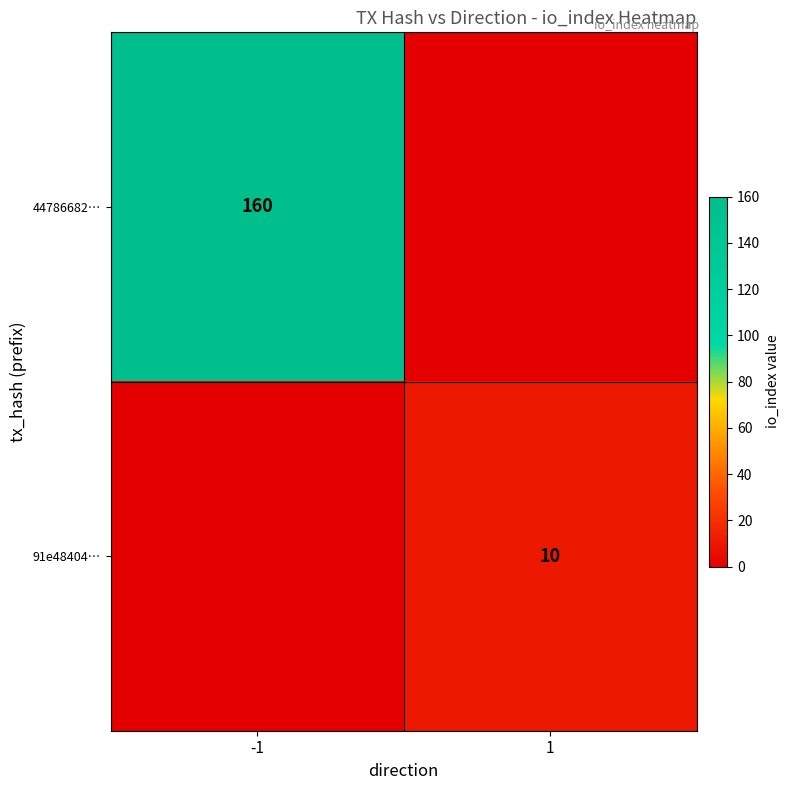

Between 1 and -1, which is larger?

-1